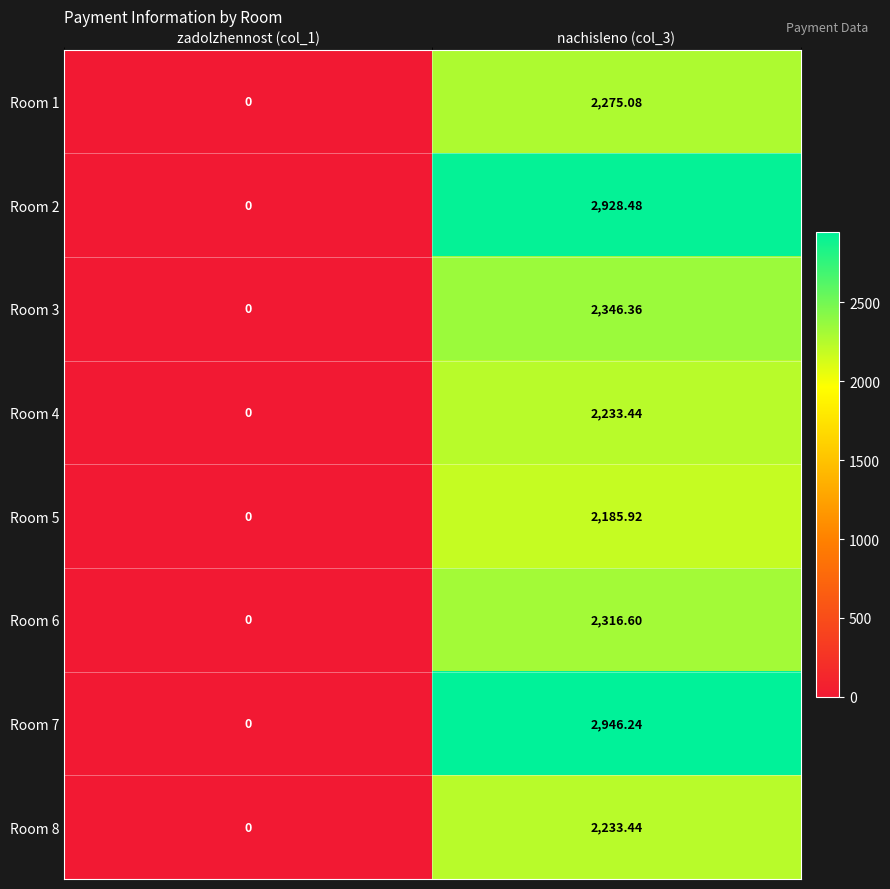

Is the value of Room 3 at nachisleno (col_3) greater than the value of Room 1 at nachisleno (col_3)?

Yes